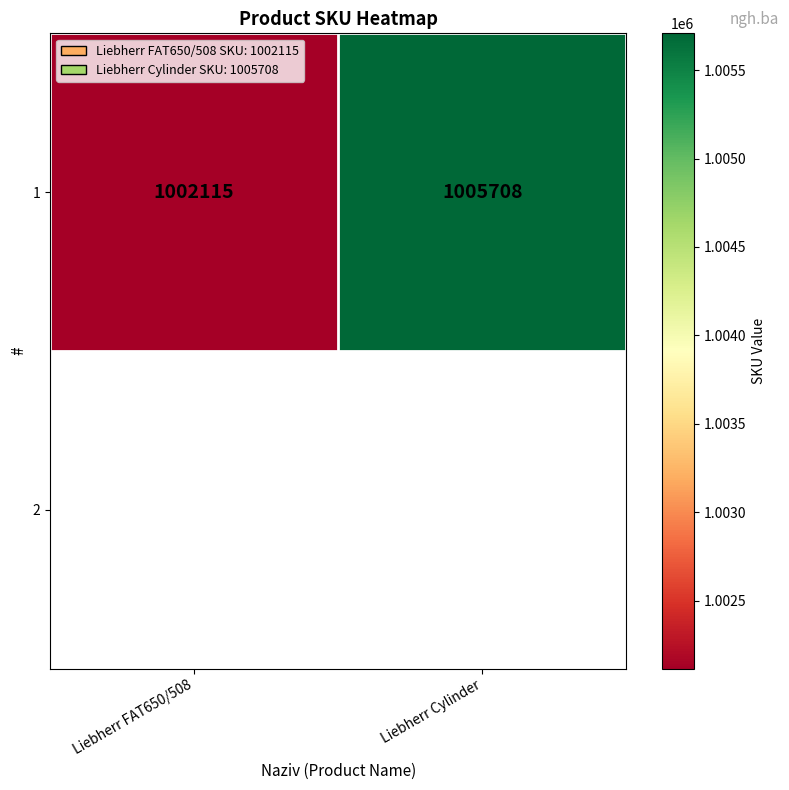

What is the sum of all values?

2007823